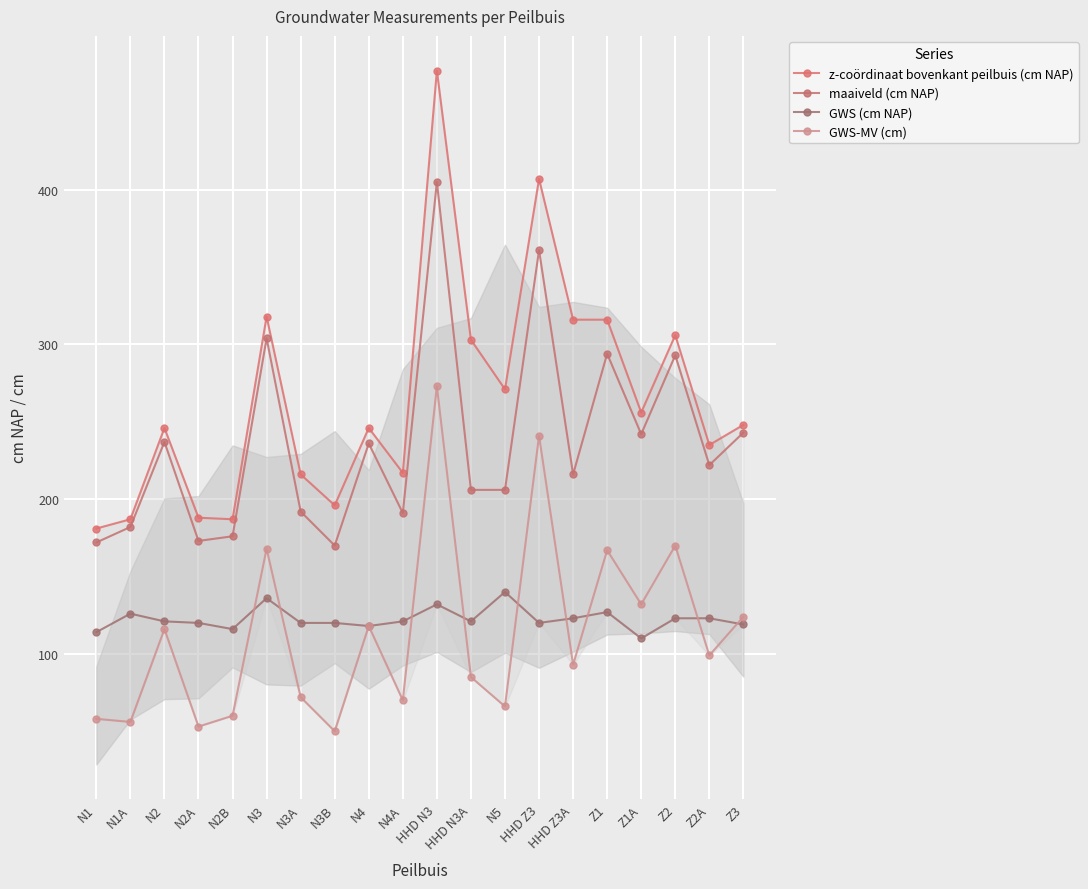

True or false: maaiveld (cm NAP) has a value of 405 at HHD N3.

True